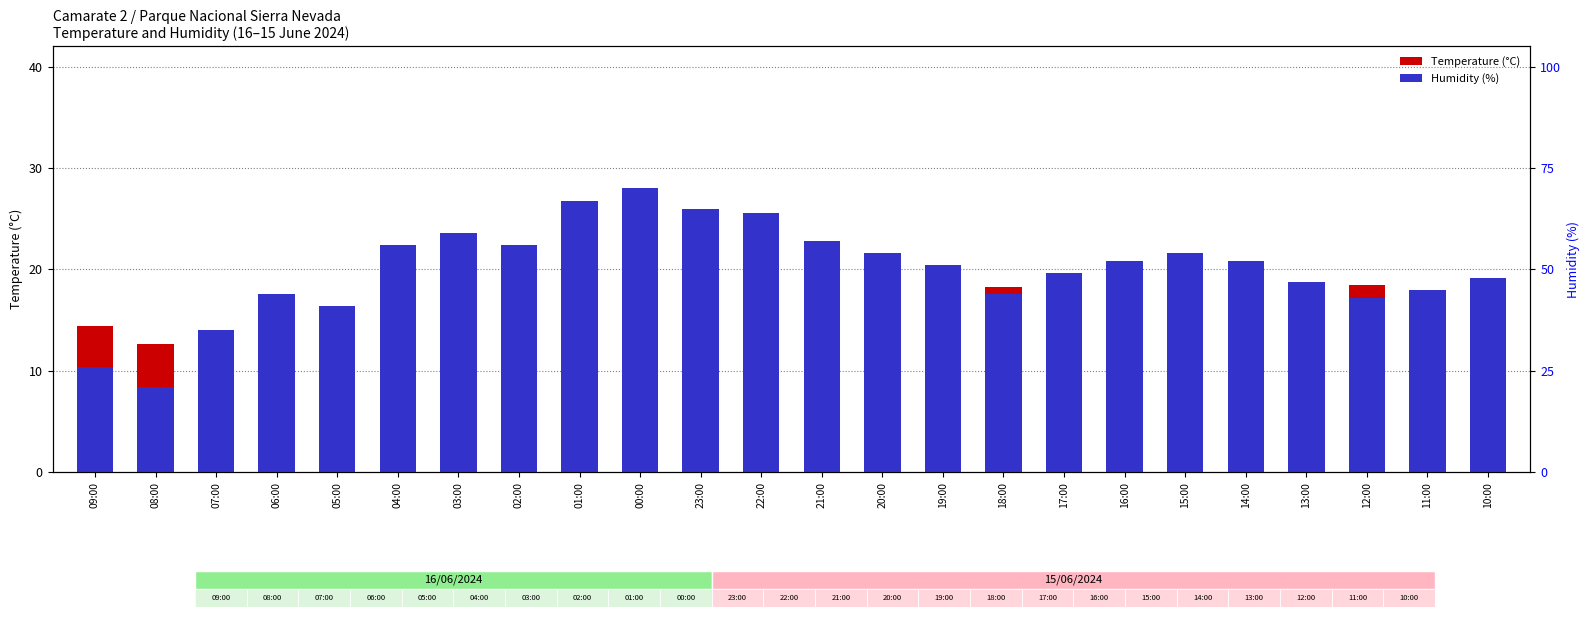

Reading left to right, transcribe all the data shown in this chart.

Temperature (C): 09:00=14.4	08:00=12.6	07:00=9.3	06:00=8.1	05:00=8.2	04:00=9.6	03:00=9.2	02:00=9.1	01:00=8.9	00:00=9.2	23:00=11.0	22:00=12.0	21:00=14.2	20:00=16.1	19:00=17.3	18:00=18.3	17:00=18.3	16:00=18.3	15:00=18.6	14:00=18.4	13:00=18.8	12:00=18.5	11:00=17.7	10:00=16.5
Humidity (%): 09:00=10.4	08:00=8.4	07:00=14.0	06:00=17.6	05:00=16.4	04:00=22.4	03:00=23.6	02:00=22.4	01:00=26.8	00:00=28.0	23:00=26.0	22:00=25.6	21:00=22.8	20:00=21.6	19:00=20.4	18:00=17.6	17:00=19.6	16:00=20.8	15:00=21.6	14:00=20.8	13:00=18.8	12:00=17.2	11:00=18.0	10:00=19.2